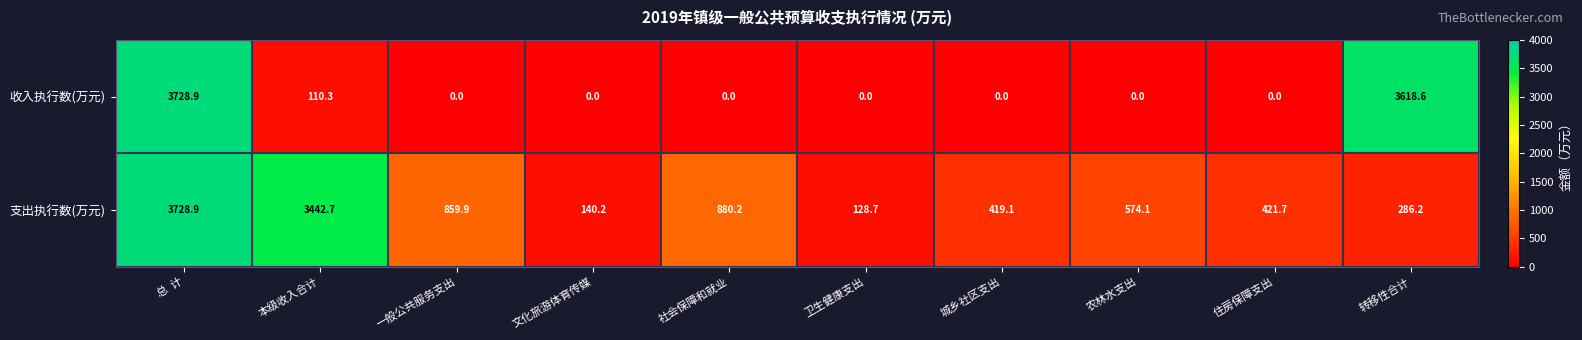

How many series are shown in this chart?

2